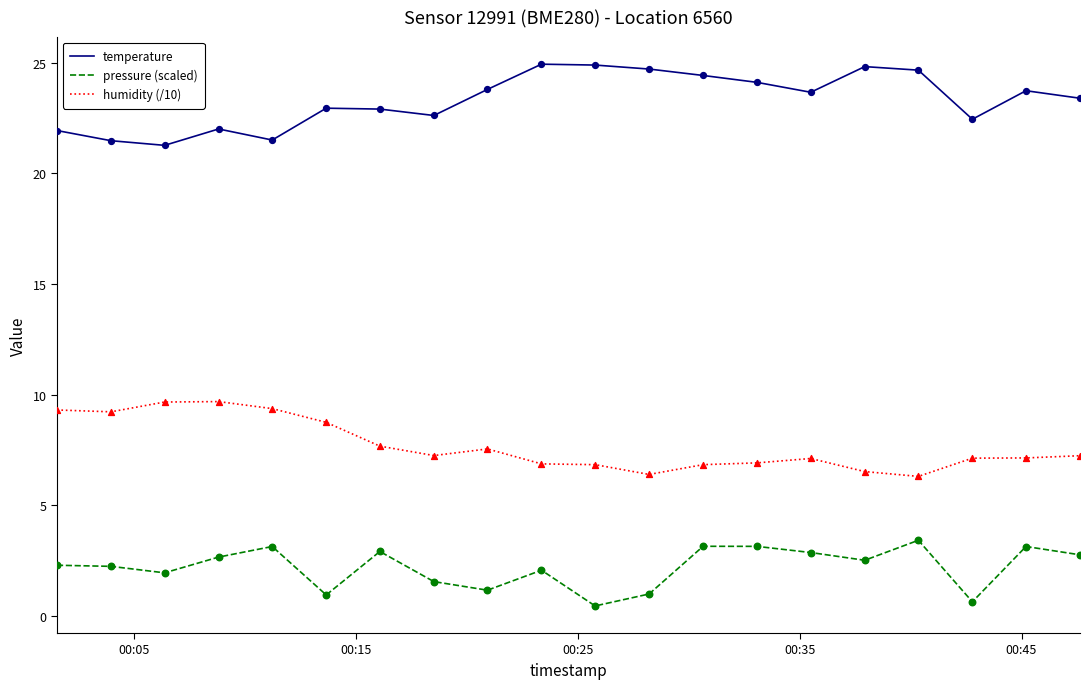

What are all the series names shown in the legend?

temperature, pressure (scaled), humidity (/10)